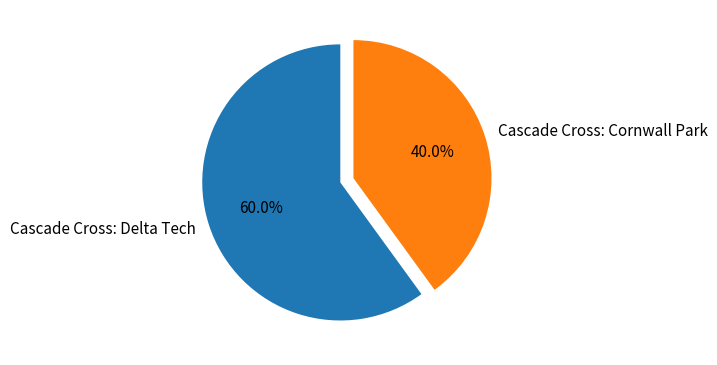

To the nearest percent, what is the difference between the Cascade Cross: Delta Tech and Cascade Cross: Cornwall Park slice percentages?

20%